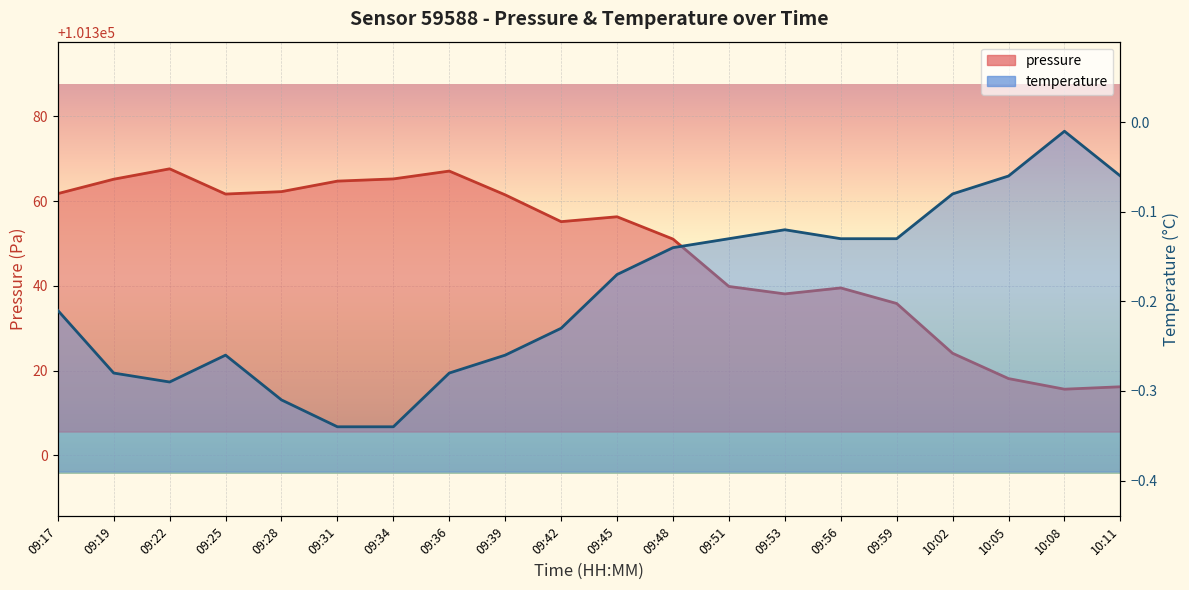

Reading left to right, extract all data points from this chart.

pressure: 09:17=101361.8	09:19=101365.2	09:22=101367.6	09:25=101361.7	09:28=101362.2	09:31=101364.7	09:34=101365.2	09:36=101367.1	09:39=101361.5	09:42=101355.2	09:45=101356.3	09:48=101351.1	09:51=101339.9	09:53=101338.1	09:56=101339.5	09:59=101335.9	10:02=101324.1	10:05=101318.1	10:08=101315.6	10:11=101316.2
temperature: 09:17=-0.2	09:19=-0.3	09:22=-0.3	09:25=-0.3	09:28=-0.3	09:31=-0.3	09:34=-0.3	09:36=-0.3	09:39=-0.3	09:42=-0.2	09:45=-0.2	09:48=-0.1	09:51=-0.1	09:53=-0.1	09:56=-0.1	09:59=-0.1	10:02=-0.1	10:05=-0.1	10:08=-0.0	10:11=-0.1